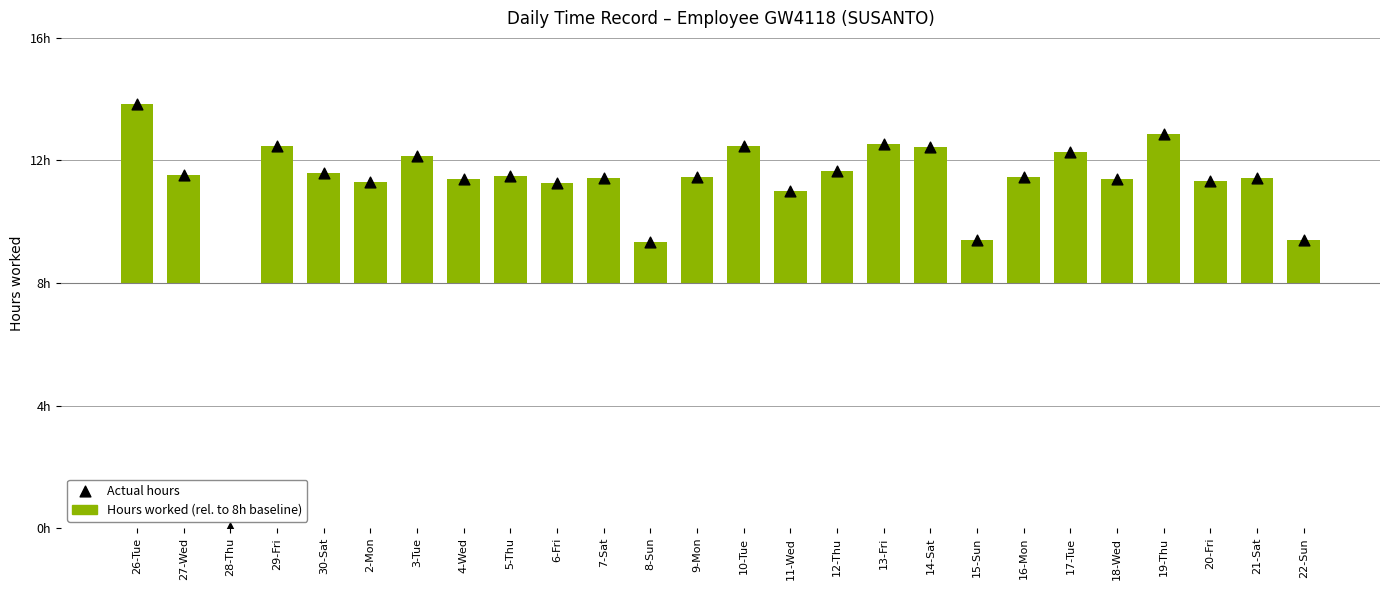

What is the total value across all series at 9-Mon?

14.9